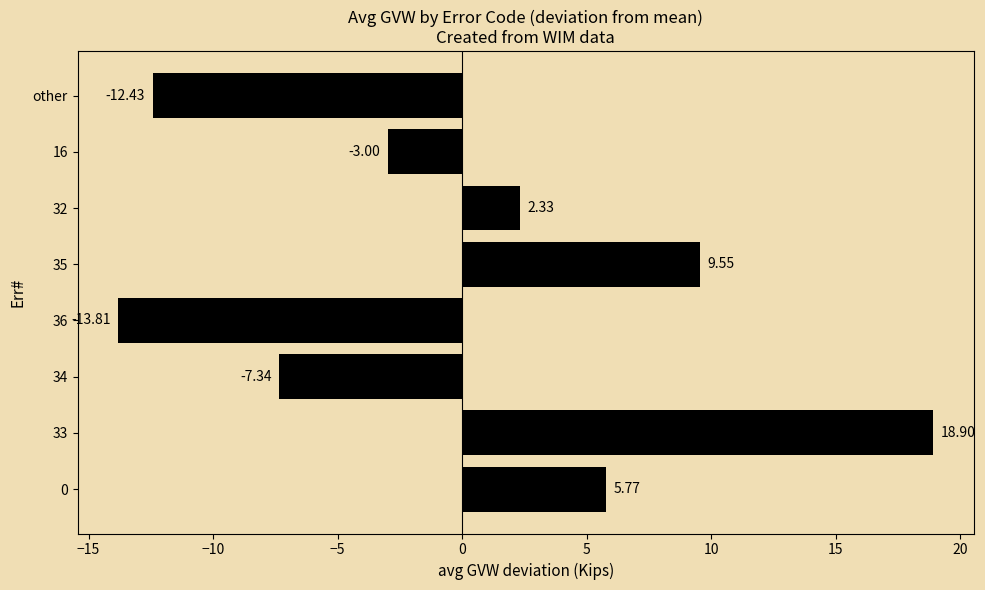

How many positive values are there?

4